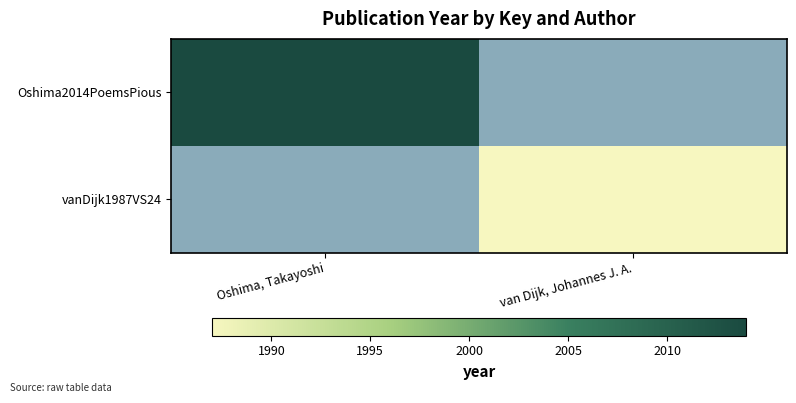

Between van Dijk, Johannes J. A. and Oshima, Takayoshi, which is larger?

Oshima, Takayoshi